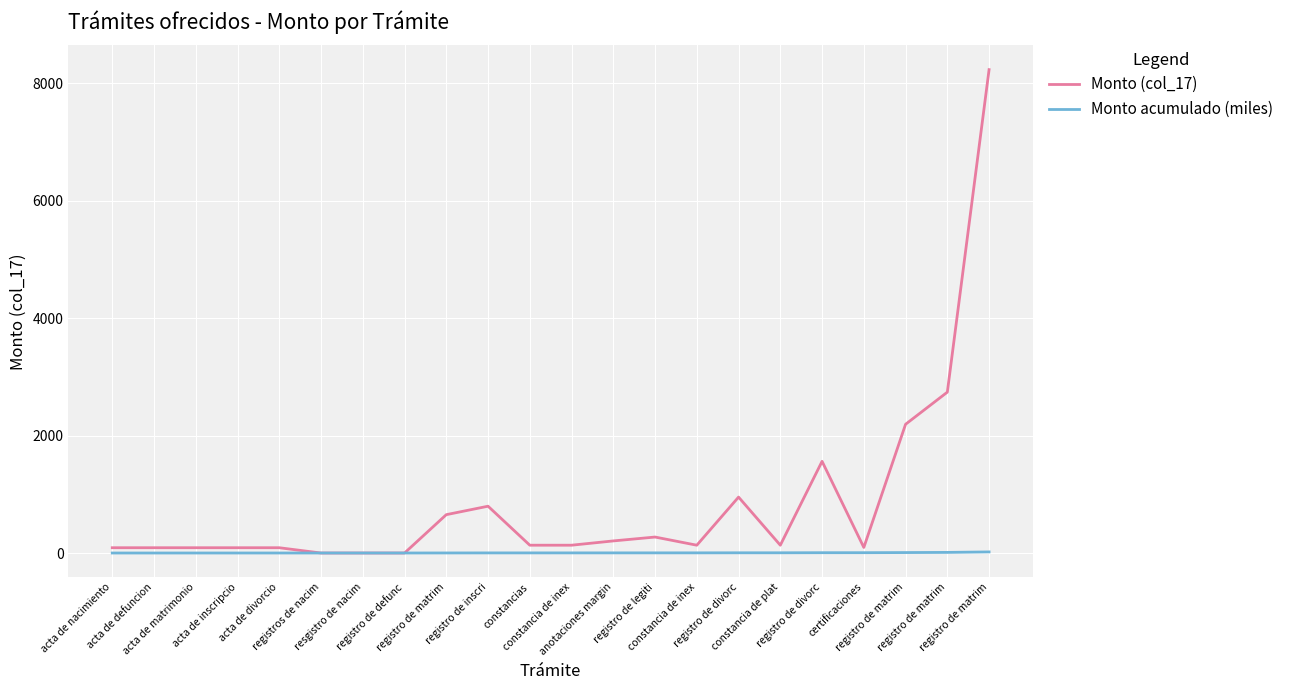

What is the spread (max minus min) of values at registro de matrim?

651.9